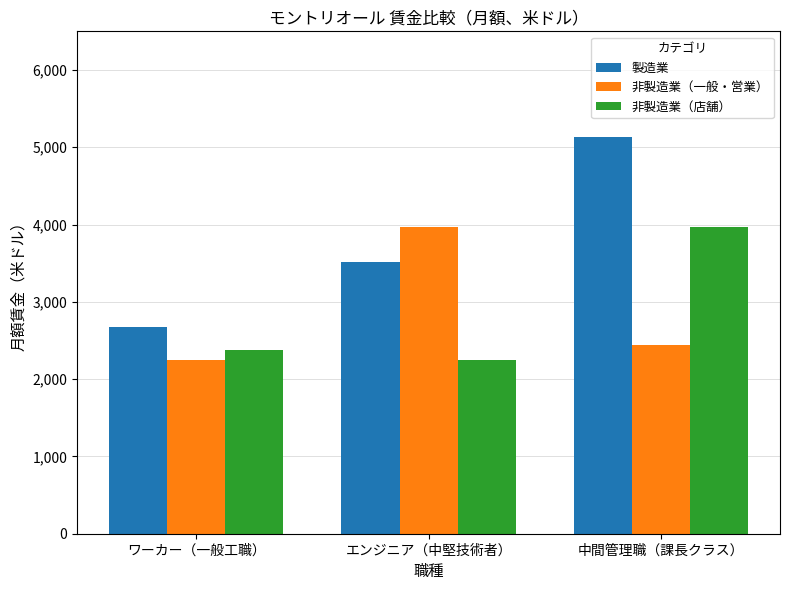

What is the difference between the highest and lowest values at 中間管理職（課長クラス）?

2692